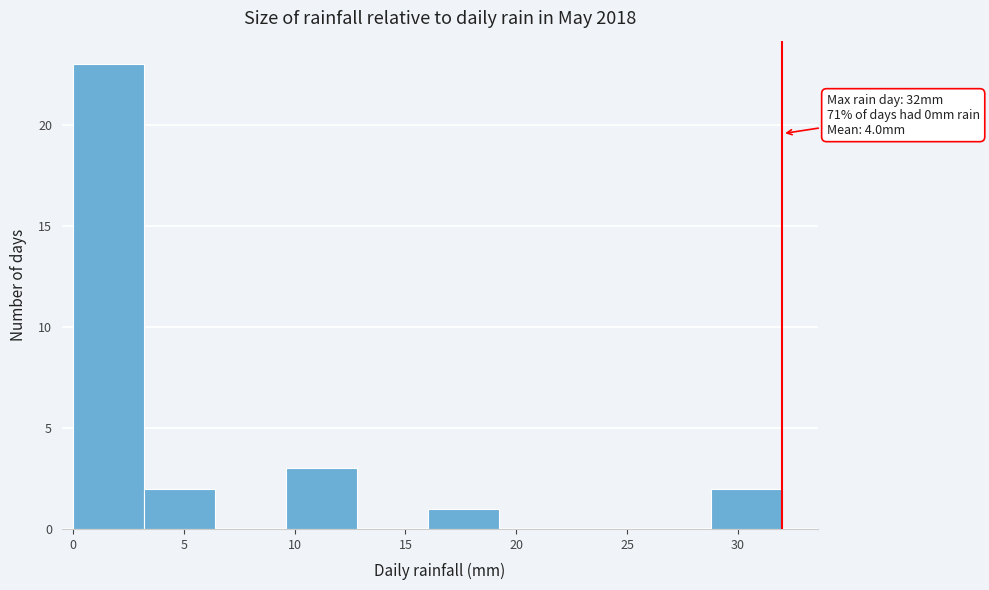

Which range on the x-axis has the tallest bar?

0.0 to 3.2